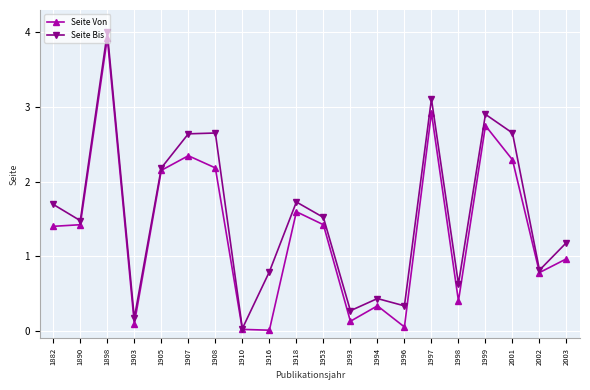

How many data points does each series have?

20